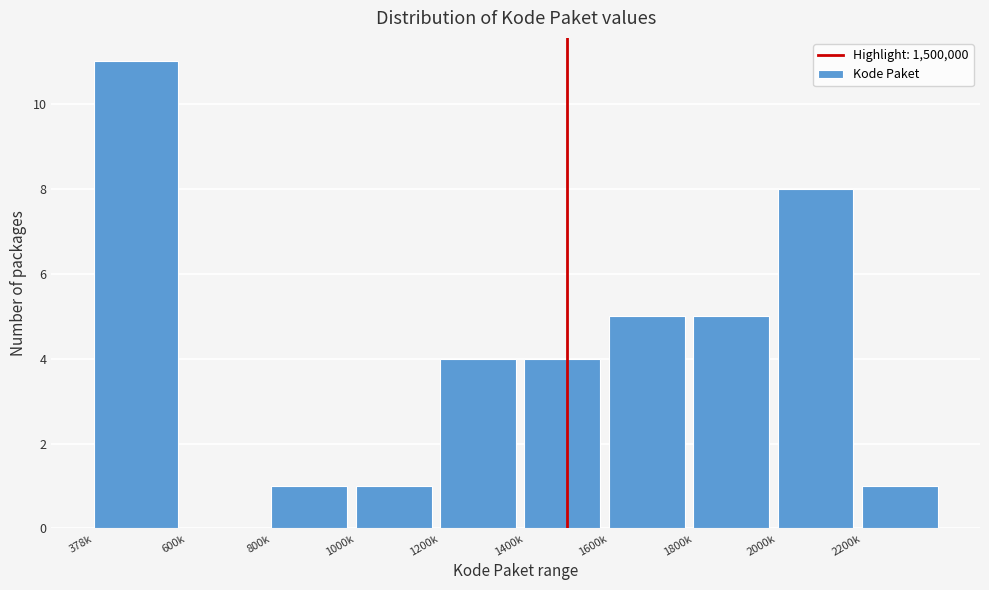

Reading right to left, transcribe all the data shown in this chart.

2200k=1	2000k=8	1800k=5	1600k=5	1400k=4	1200k=4	1000k=1	800k=1	600k=0	378k=11